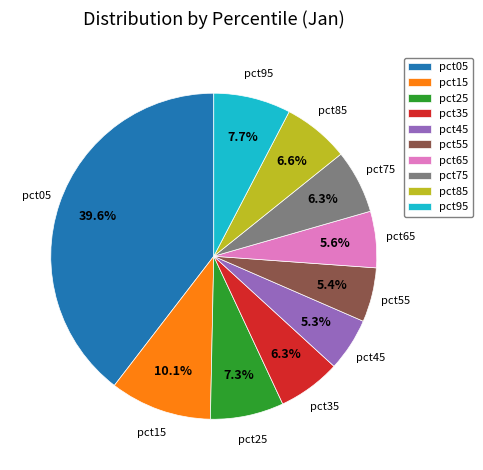

Is there a majority slice in this chart?

No